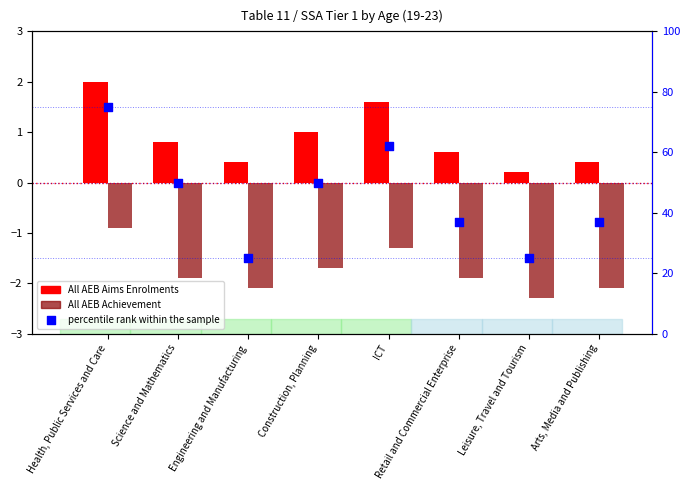

Which series has the widest spread of Y values?

percentile rank within the sample